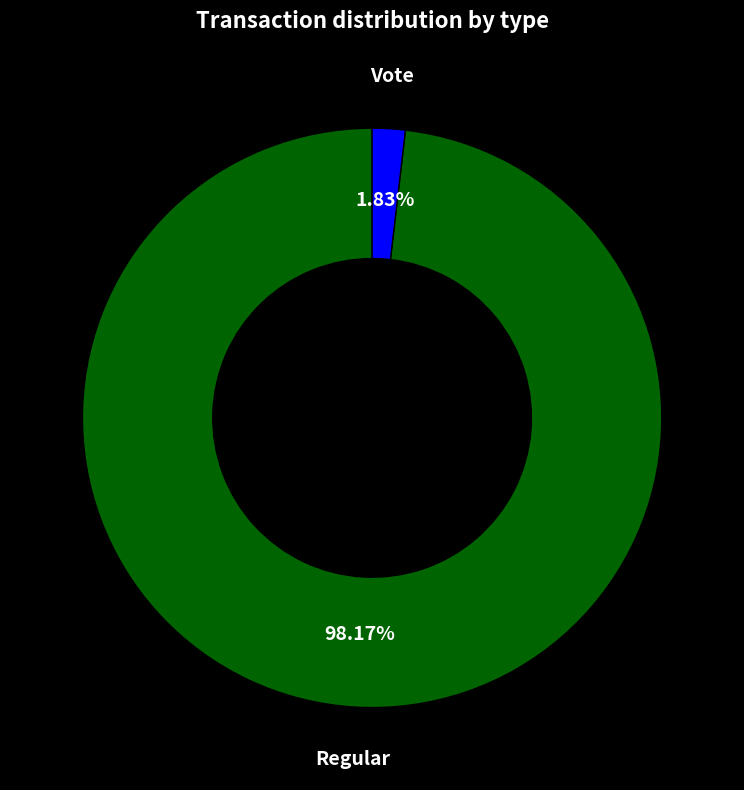

What percentage is the Regular slice, to the nearest percent?

98%